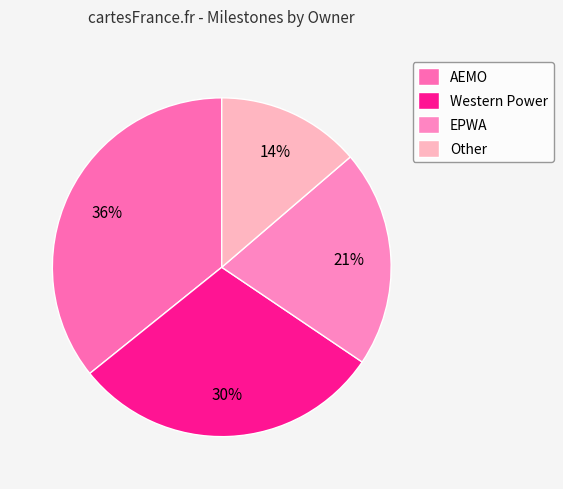

To the nearest percent, what portion does AEMO represent?

36%